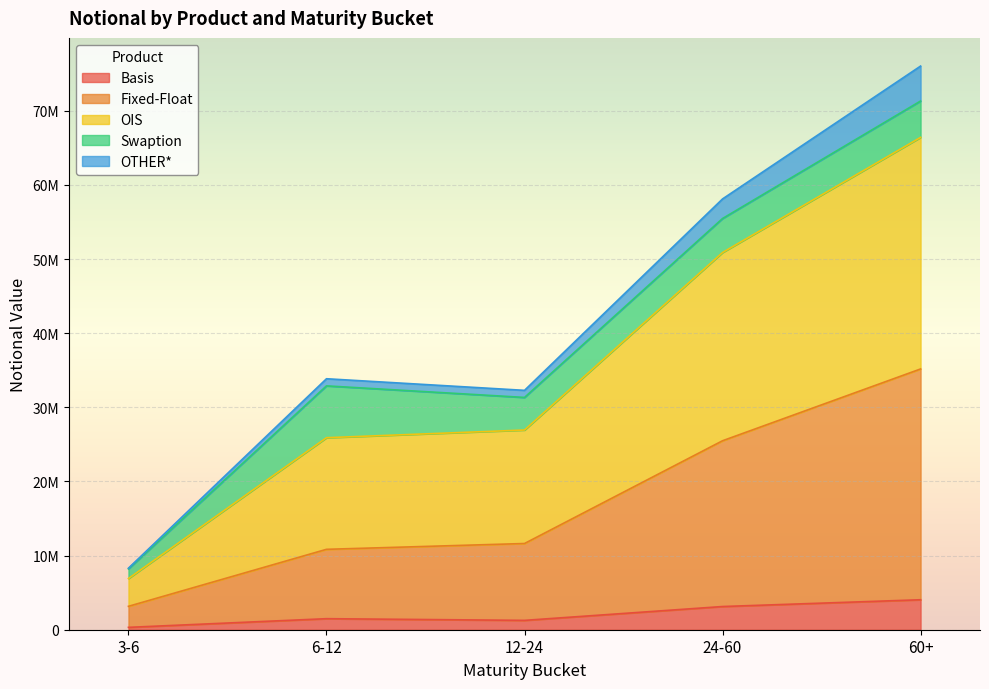

What are all the series names shown in the legend?

Basis, Fixed-Float, OIS, Swaption, OTHER*